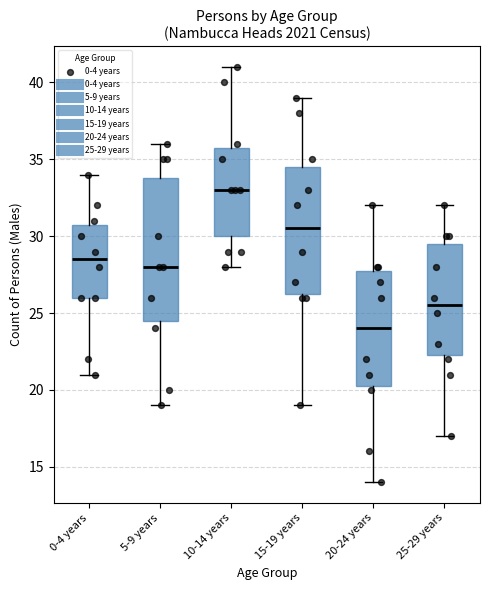

Which box's median line is the lowest?

20-24 years